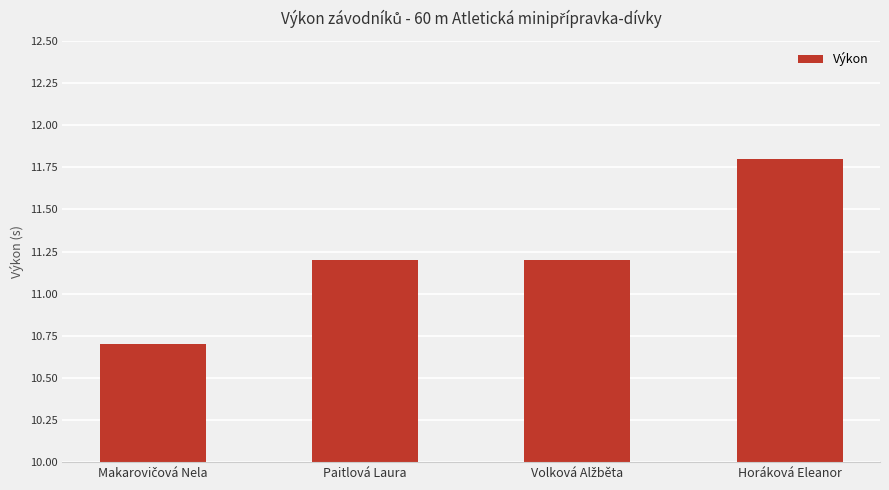

At which category does the chart reach its peak across all series?

Horáková Eleanor